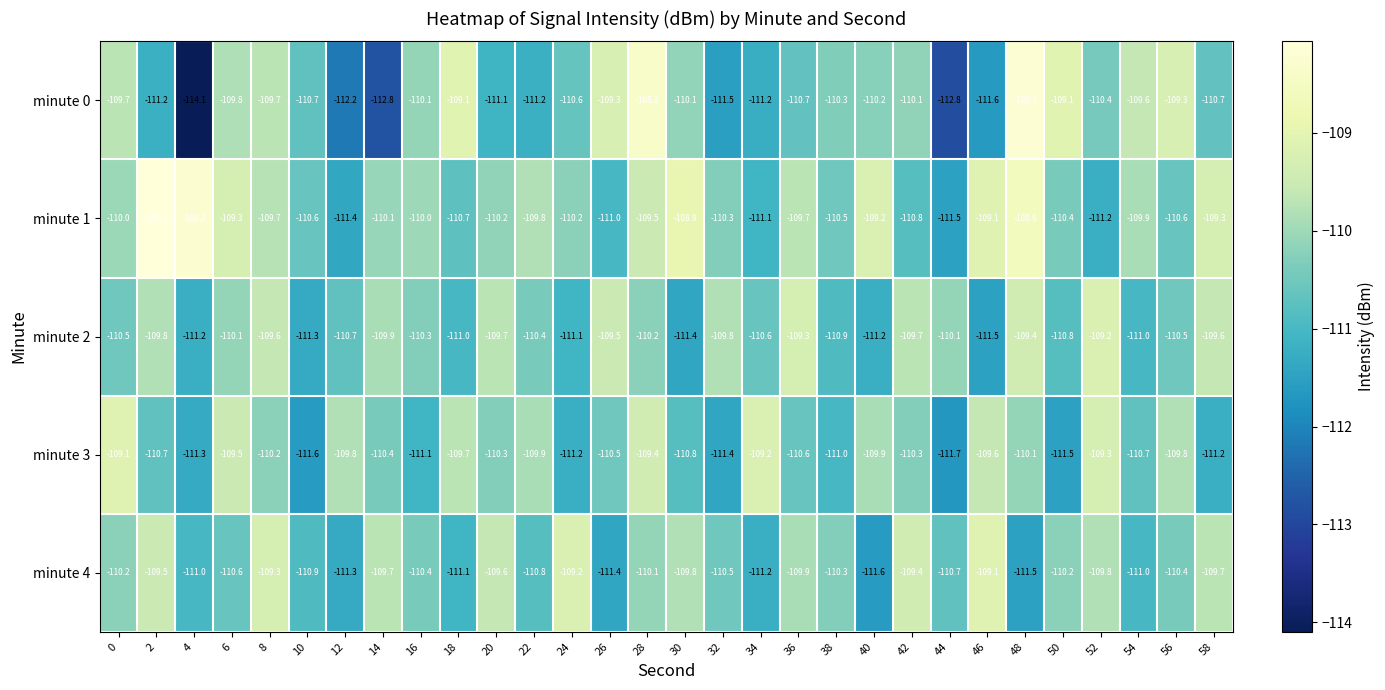

Is it true that minute 2 equals -111.2 at 40?

True